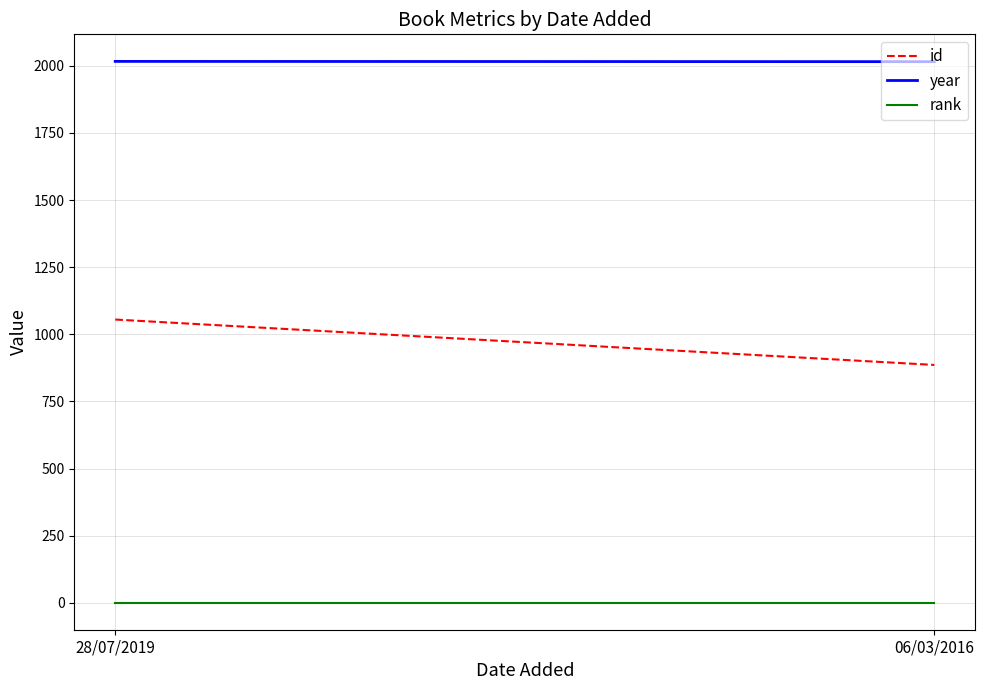

Which series has the largest total across all categories?

year